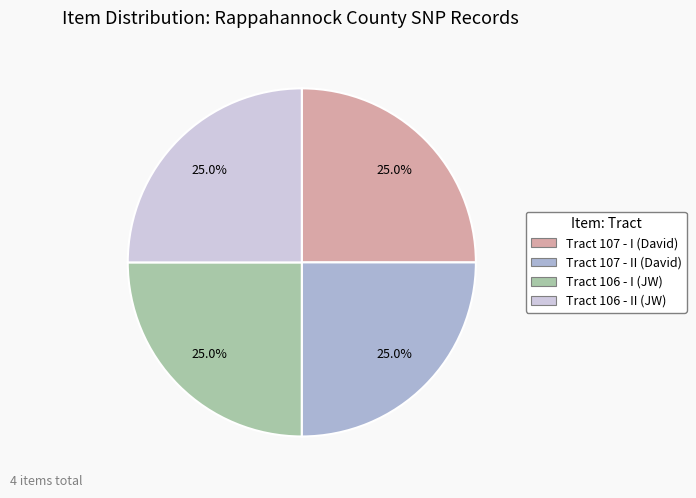

Does Tract 107 - I (David) account for over 50% of the chart?

No